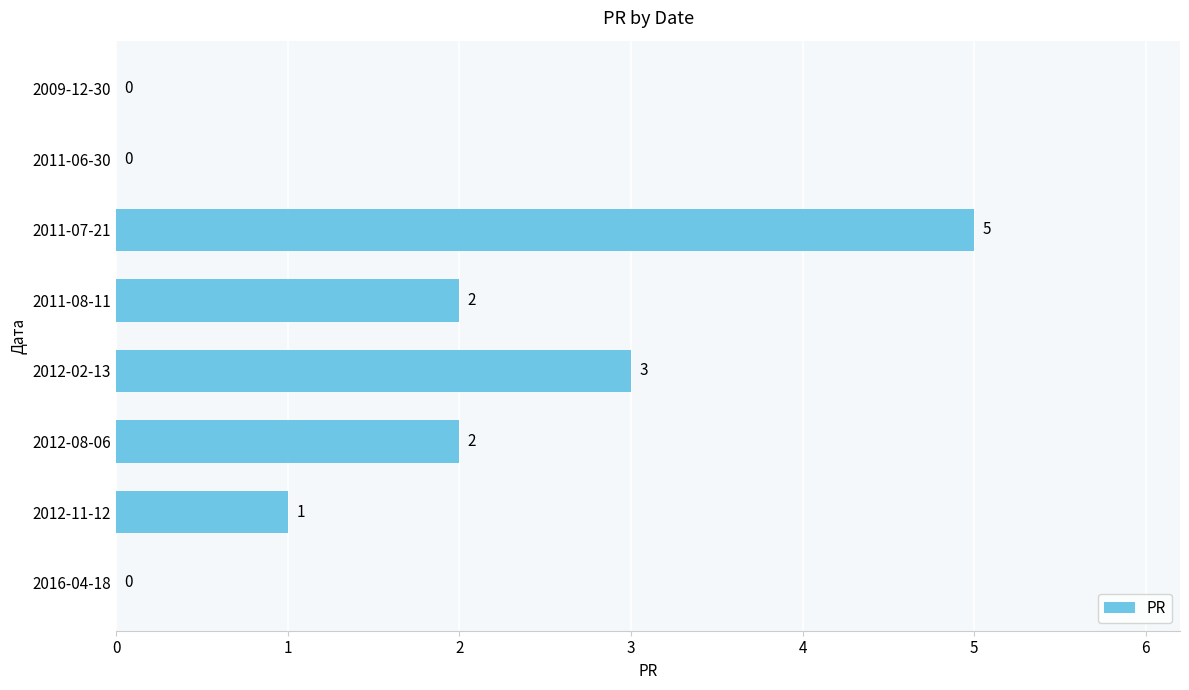

Is it true that the value at 2016-04-18 is 0?

True